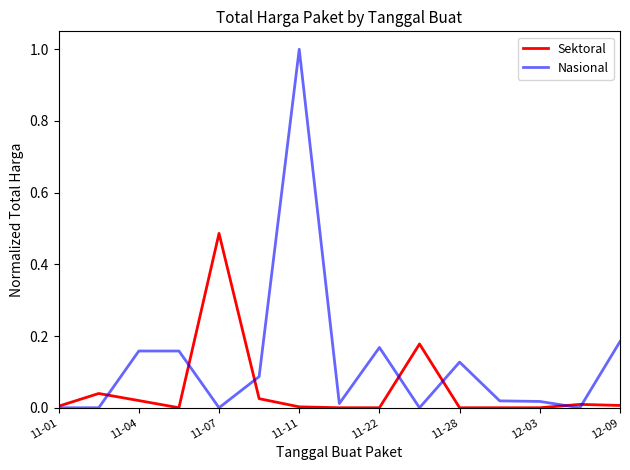

Which series has the largest total across all categories?

Nasional